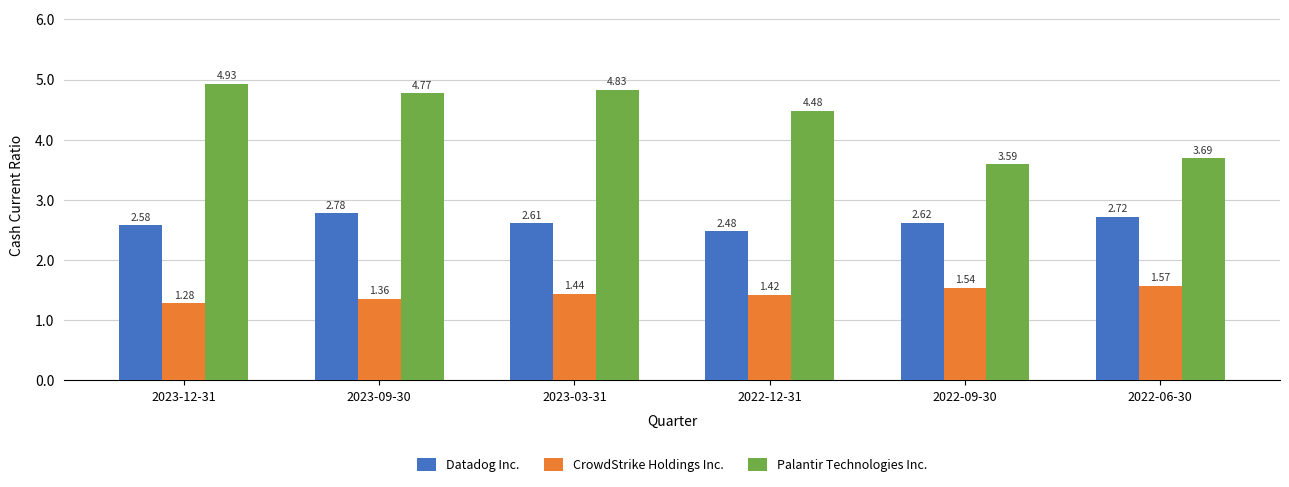

What is the sum of the Datadog Inc. values at 2023-12-31 and 2022-09-30?

5.2